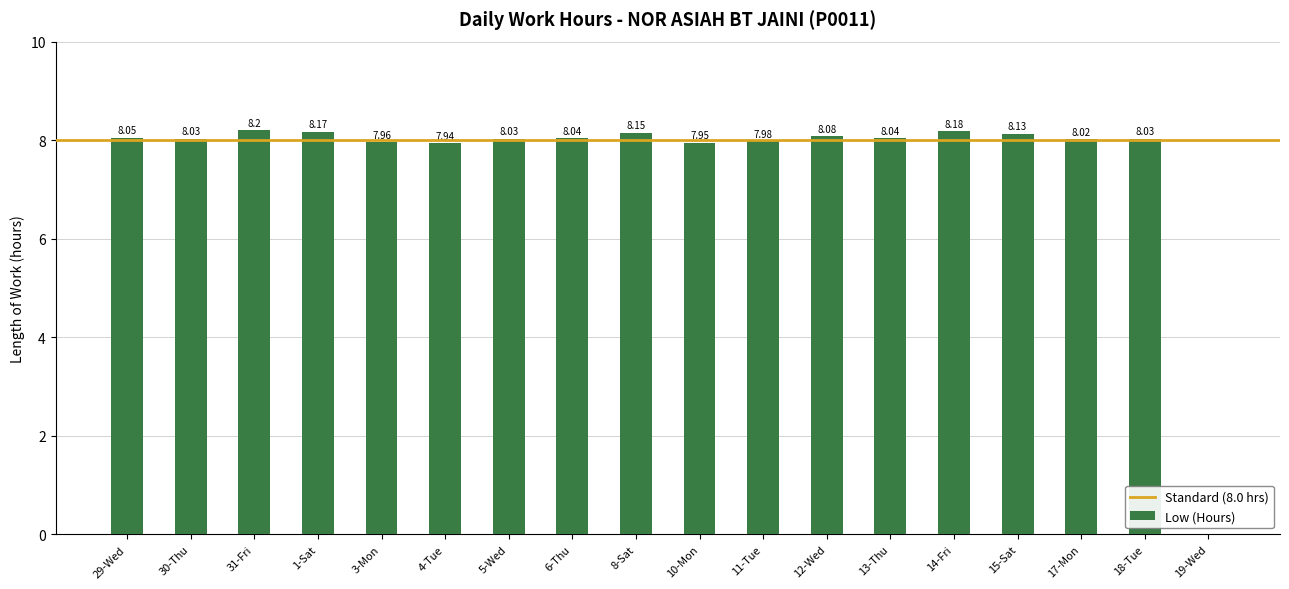

True or false: the data shows 8.2 at 31-Fri.

True